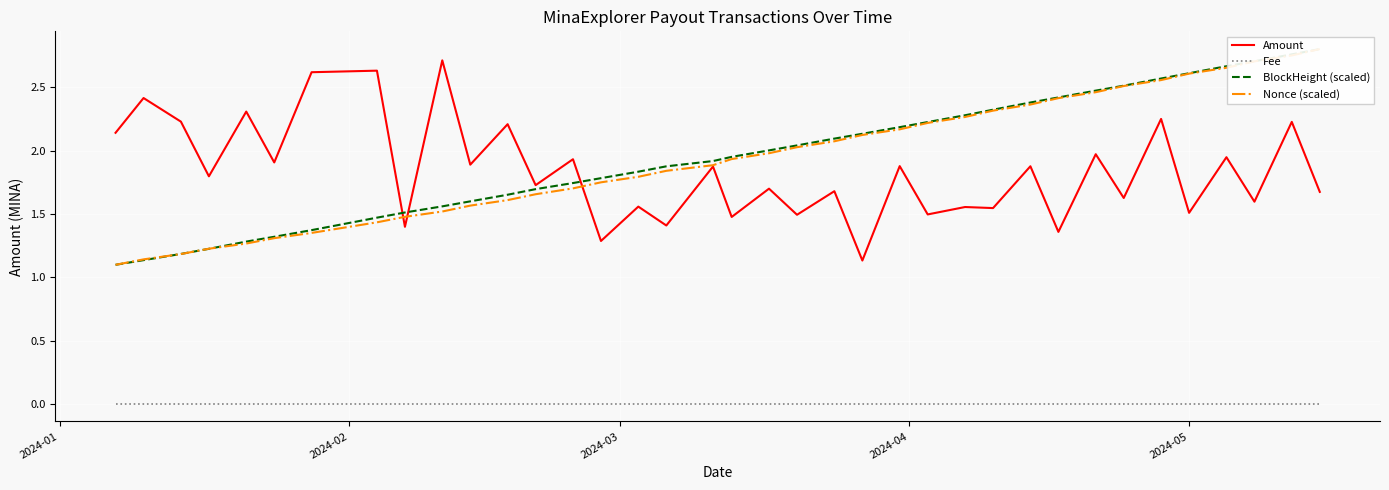

True or false: Amount and Fee intersect in this chart.

False